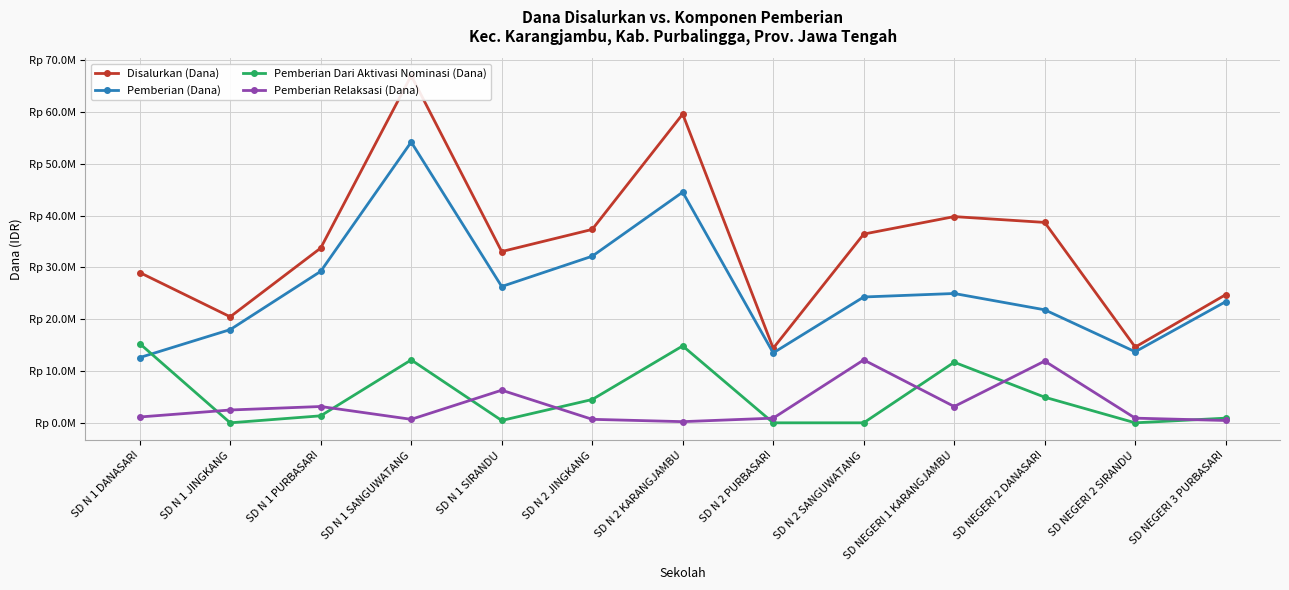

Is the value of Disalurkan (Dana) at SD N 1 SIRANDU greater than the value of Pemberian Relaksasi (Dana) at SD NEGERI 3 PURBASARI?

Yes